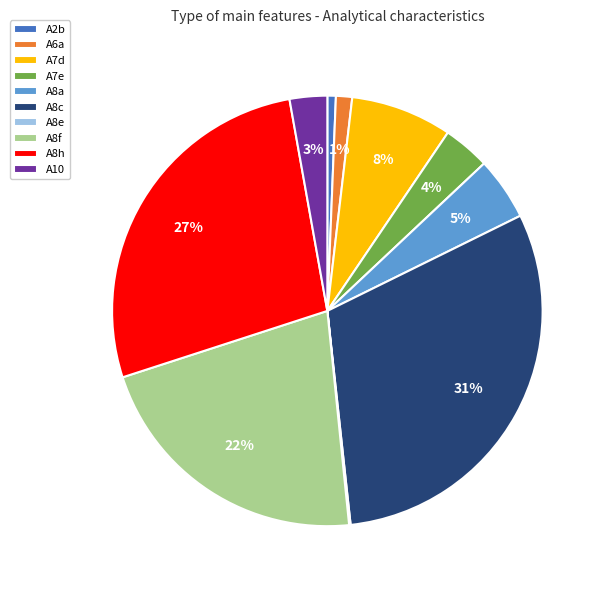

To the nearest percent, what is the combined percentage of A8f and A7d?

29%